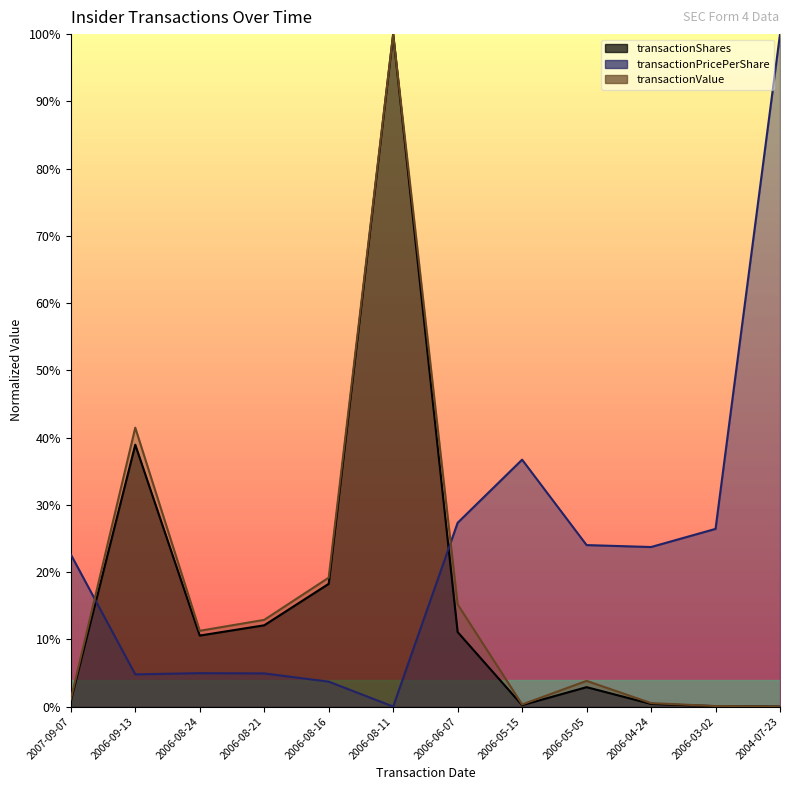

What are all the series names shown in the legend?

transactionShares, transactionPricePerShare, transactionValue